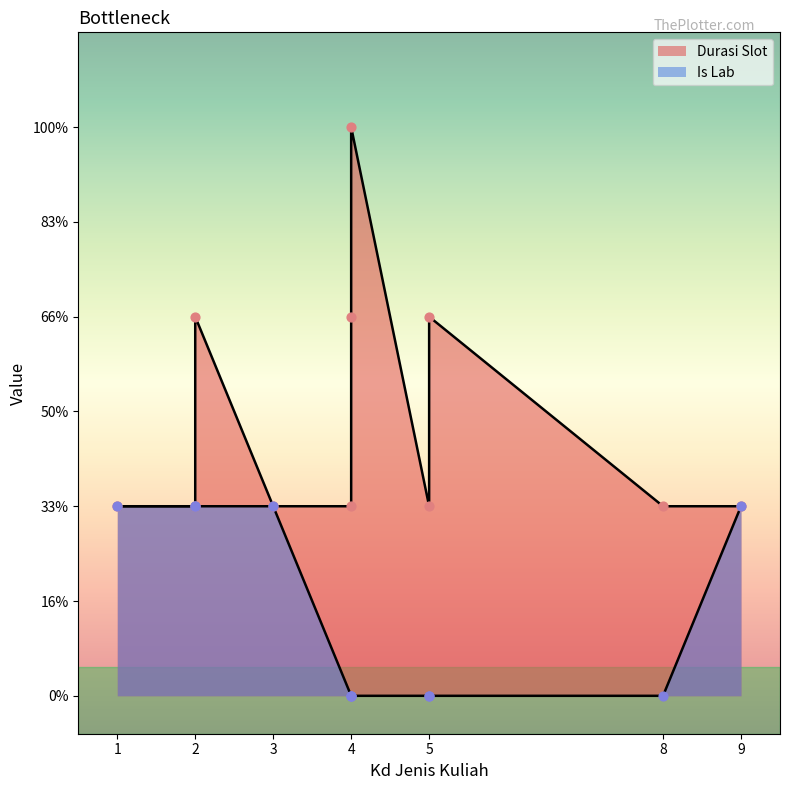

Which series reaches the minimum Y coordinate?

Is Lab